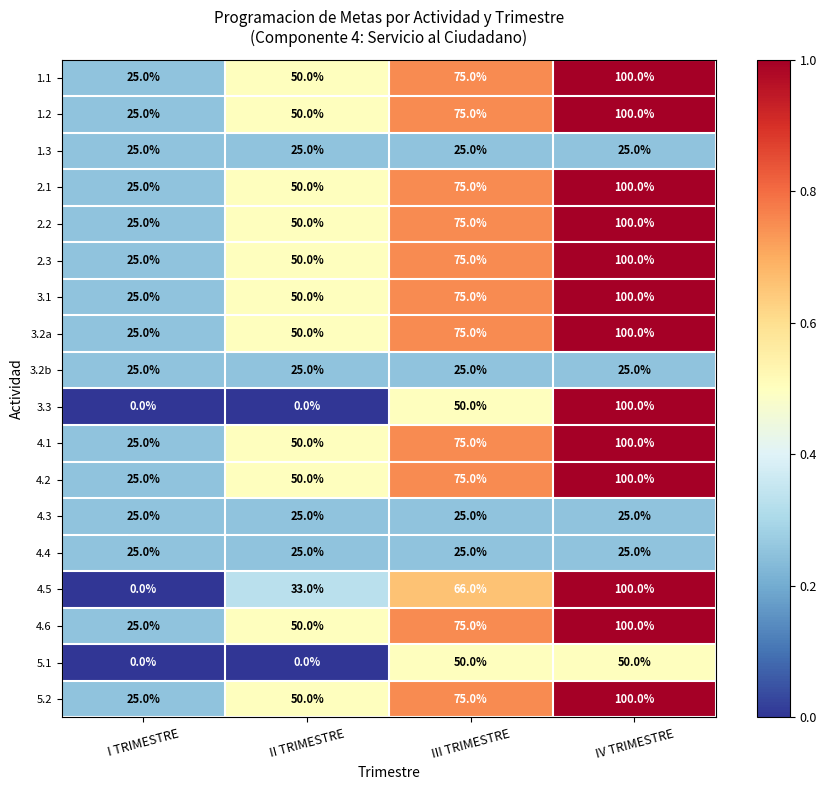

Which category has the highest value across all series?

IV TRIMESTRE